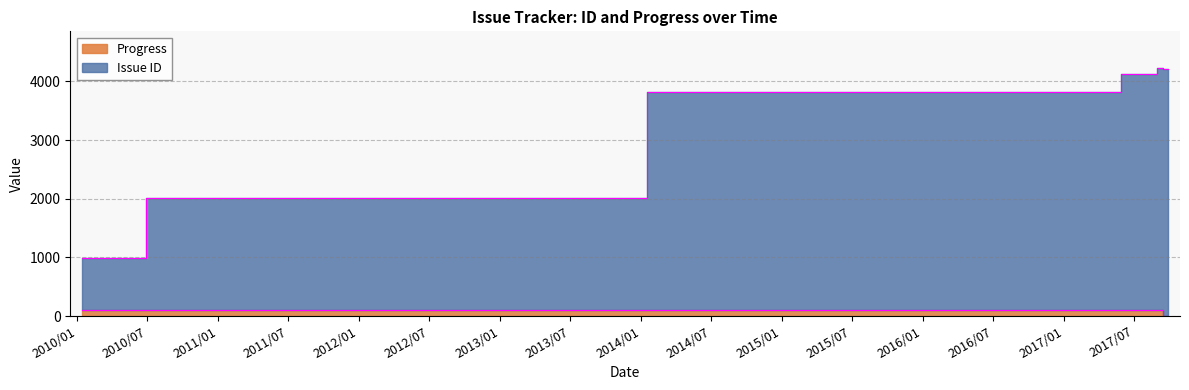

True or false: Progress and Issue ID cross at least once.

False